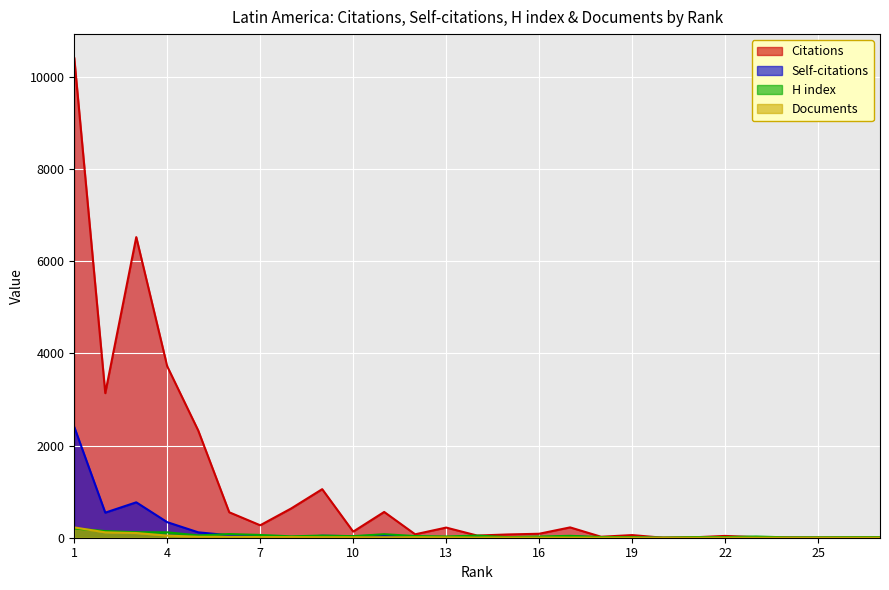

Rank the categories by Self-citations value from lowest to highest.

20, 22, 23, 25, 27, 18, 21, 24, 26, 8, 15, 16, 13, 14, 19, 12, 7, 10, 17, 9, 11, 6, 5, 4, 2, 3, 1